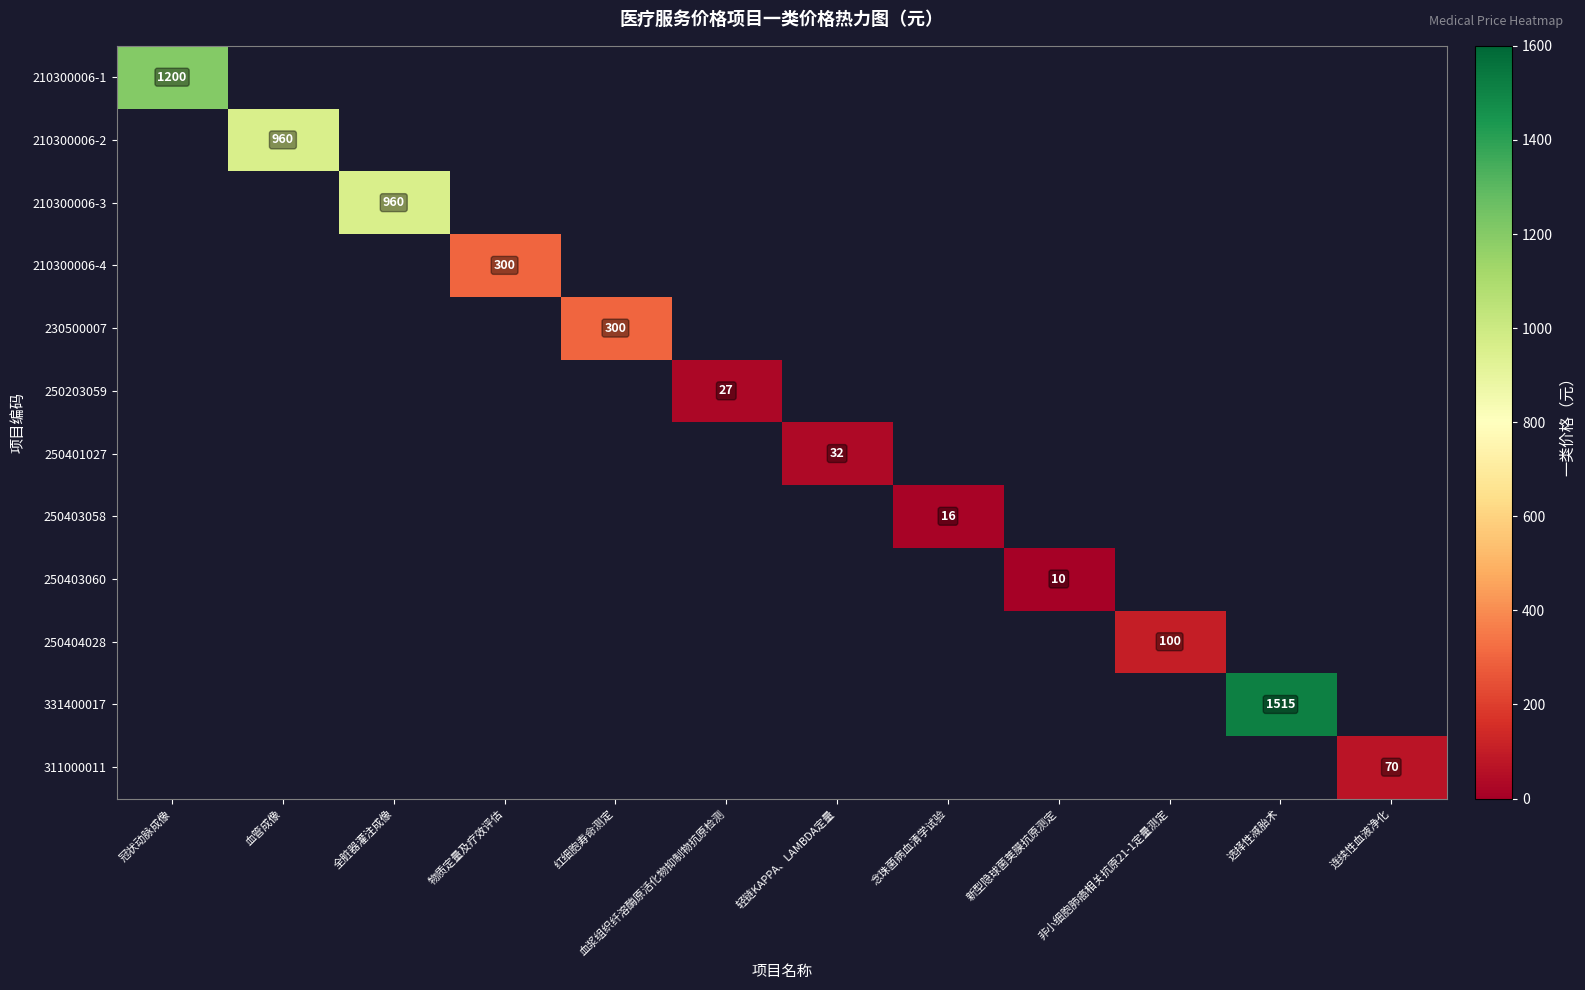

Rank the series at 红细胞寿命测定 from lowest to highest value.

210300006-1, 210300006-2, 210300006-3, 210300006-4, 230500007, 250203059, 250401027, 250403058, 250403060, 250404028, 331400017, 311000011